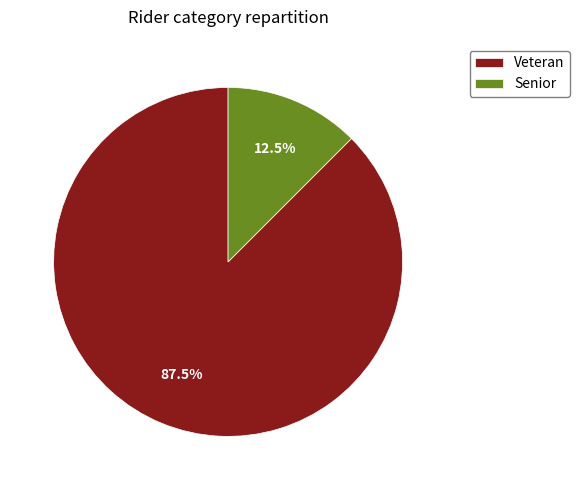

Which slice is the smallest?

Senior